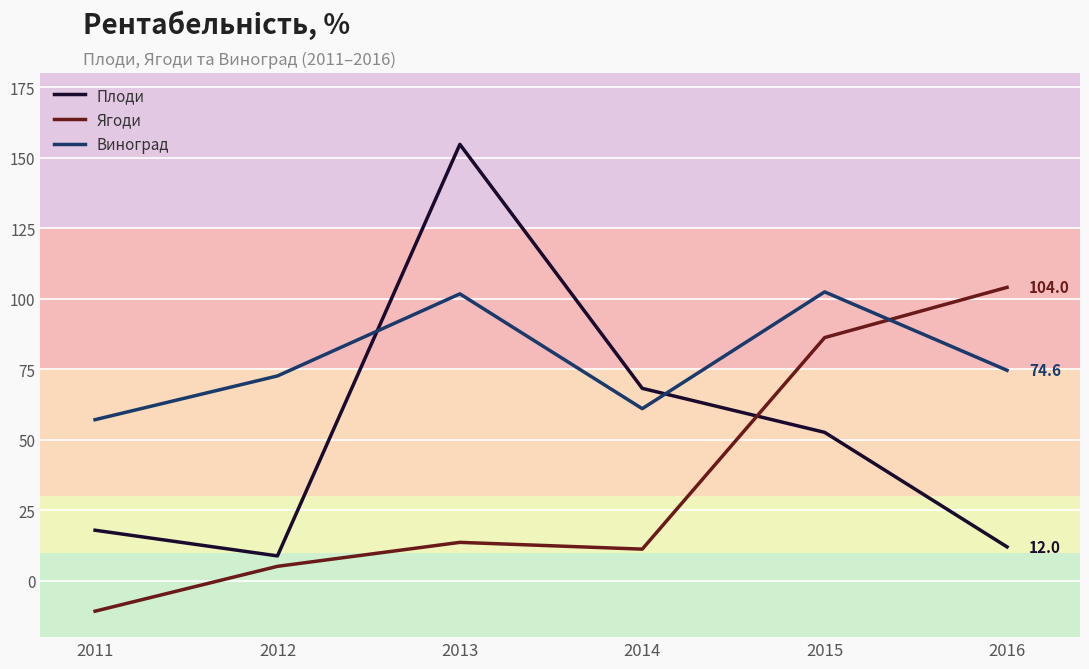

What is the value of the Ягоди point at the 4th from the left?

11.2